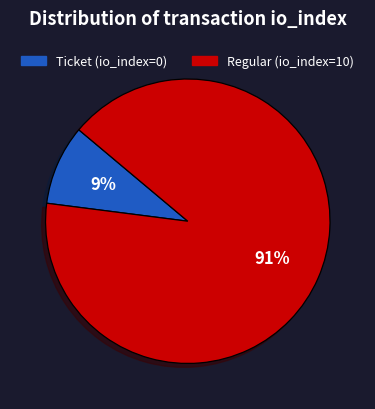

To the nearest percent, what is the difference between the Regular (io_index=10) and Ticket (io_index=0) slice percentages?

82%